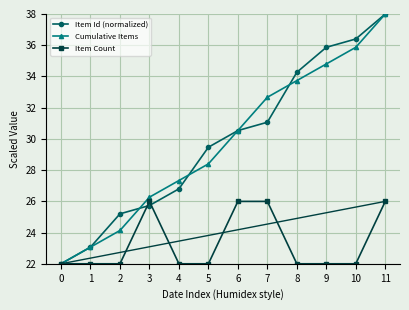

Is the value of Cumulative Items at 1 greater than the value of Item Count at 2?

Yes